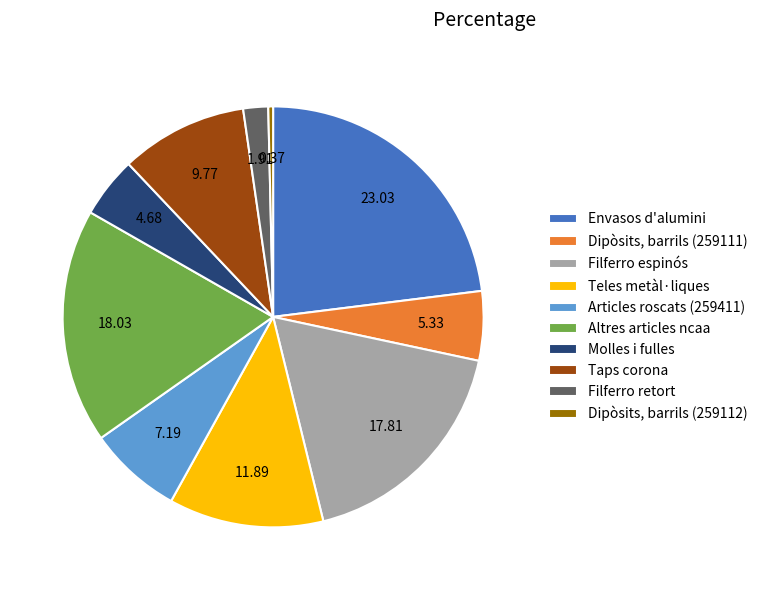

Which slice is the largest?

Envasos d'alumini